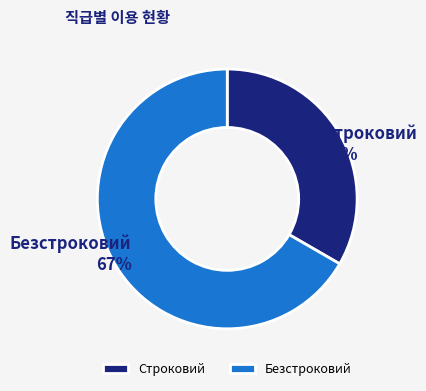

What percentage is the Безстроковий slice, to the nearest percent?

67%